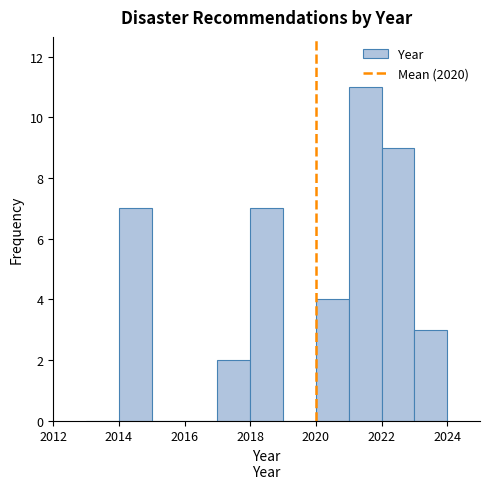

How tall is the bar that spans 2022 to 2023 on the x-axis? The values are not printed on the chart, so give them approximately, as read against the axis.

9